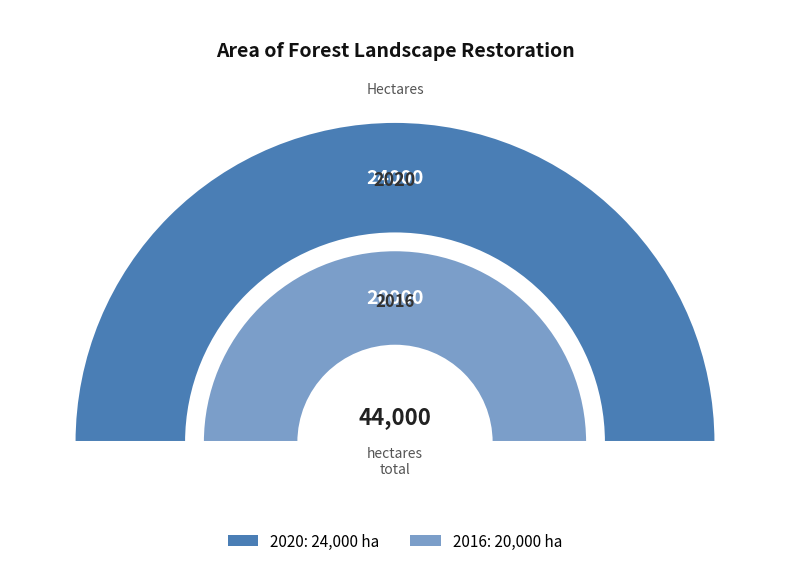

Is it true that 2020 is 55% of the pie?

True